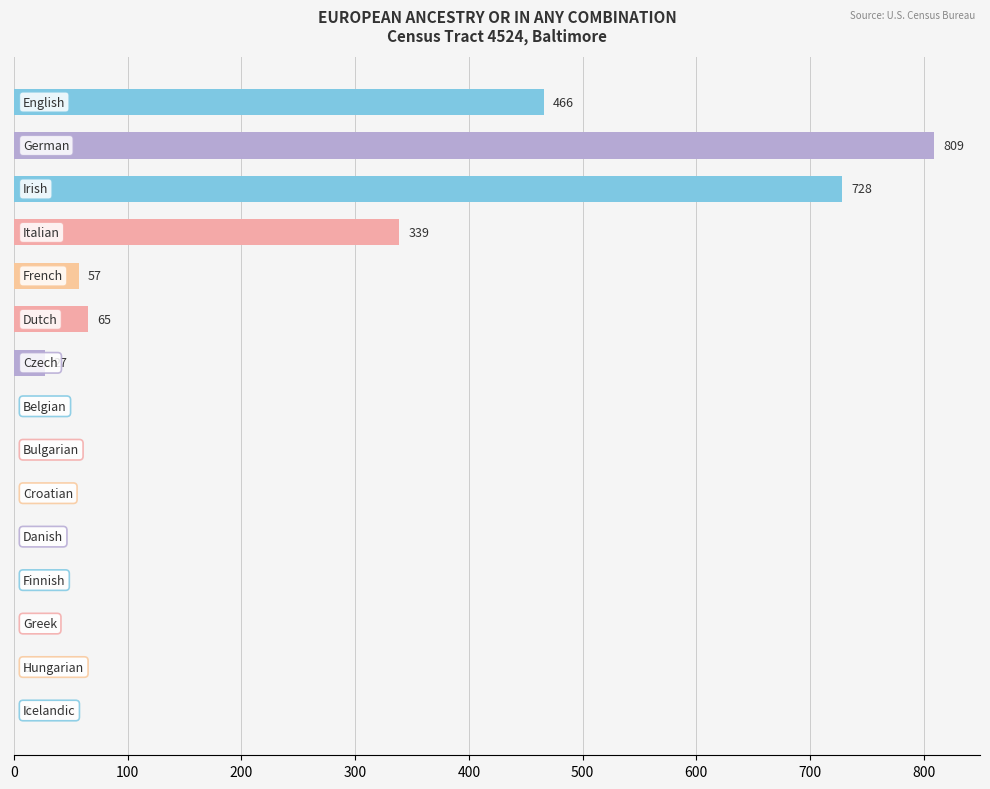

Count the number of categories in the chart.

15